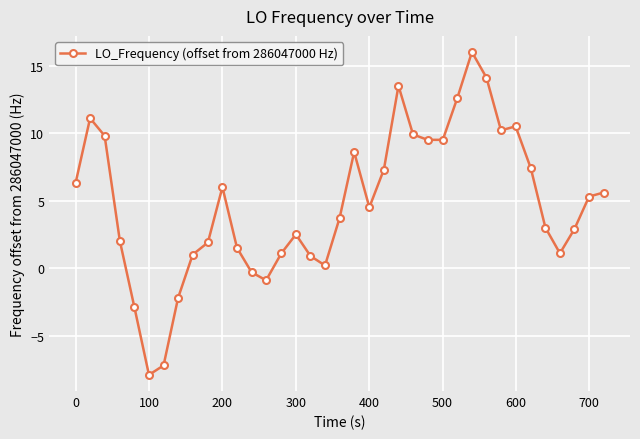

What is the minimum value shown in the chart?

-7.9